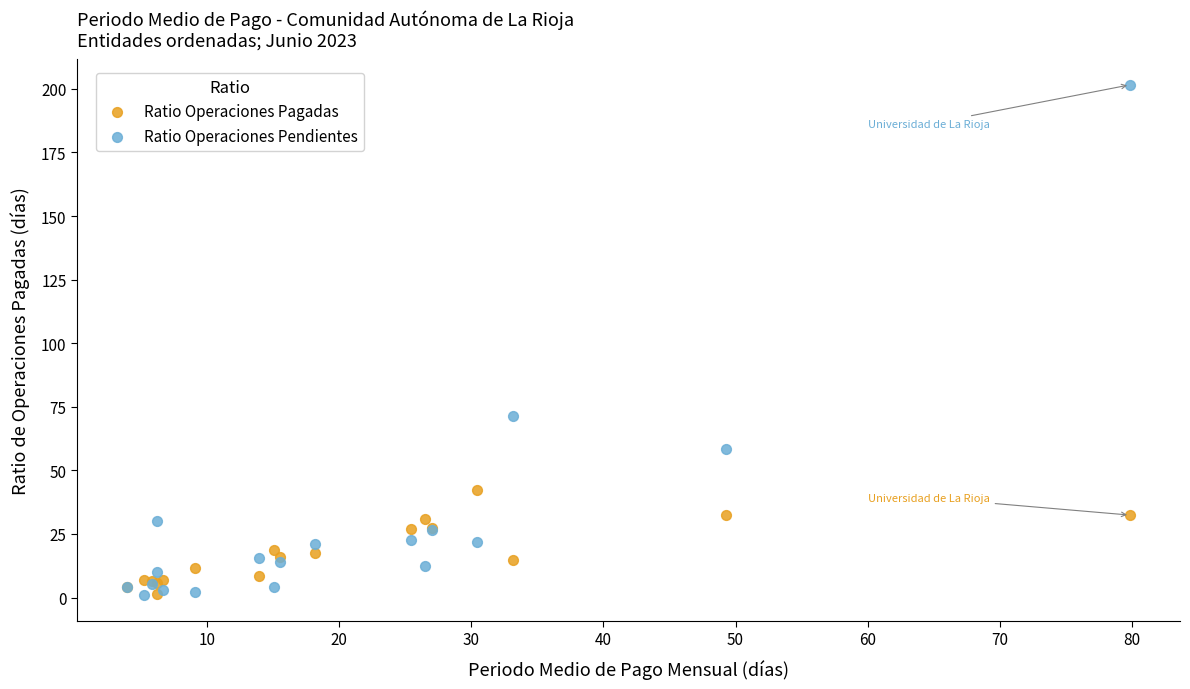

Across all series, what Y value is closest to 101?

71.6